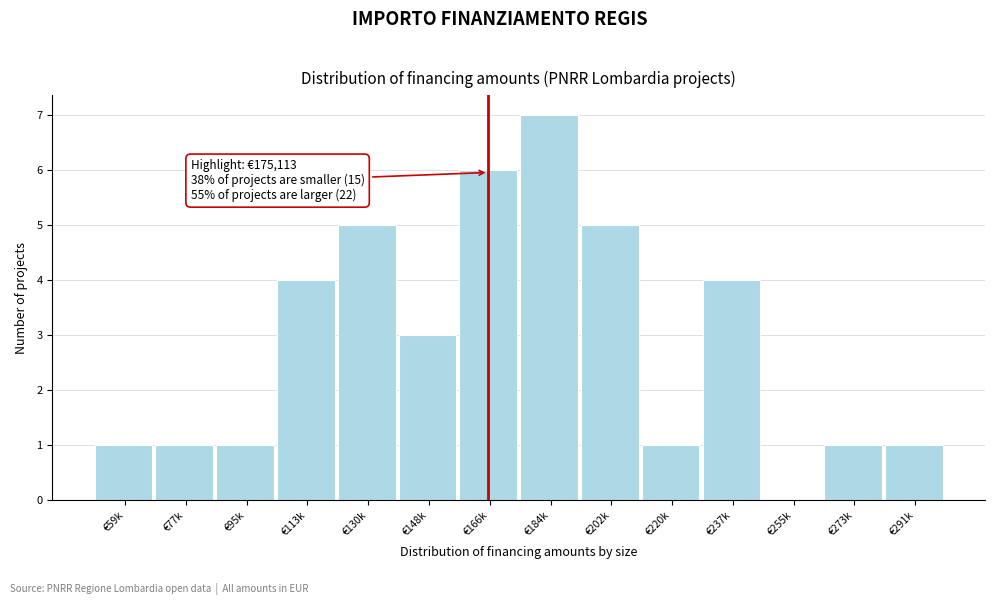

Reading left to right, transcribe all the data shown in this chart.

€59k=1	€77k=1	€95k=1	€113k=4	€130k=5	€148k=3	€166k=6	€184k=7	€202k=5	€220k=1	€237k=4	€255k=0	€273k=1	€291k=1